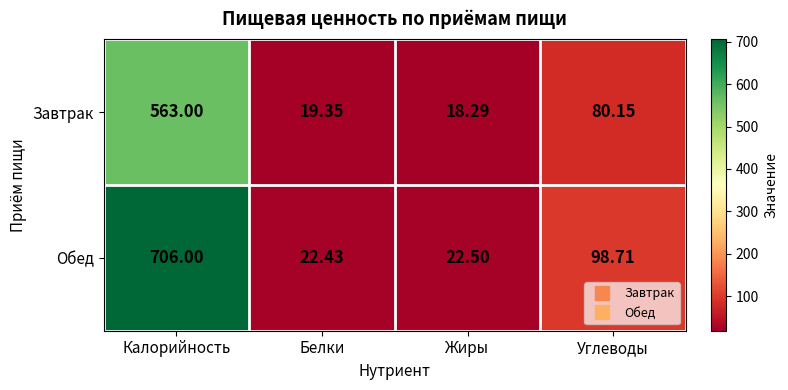

Which series changed the most between Белки and Углеводы?

Обед